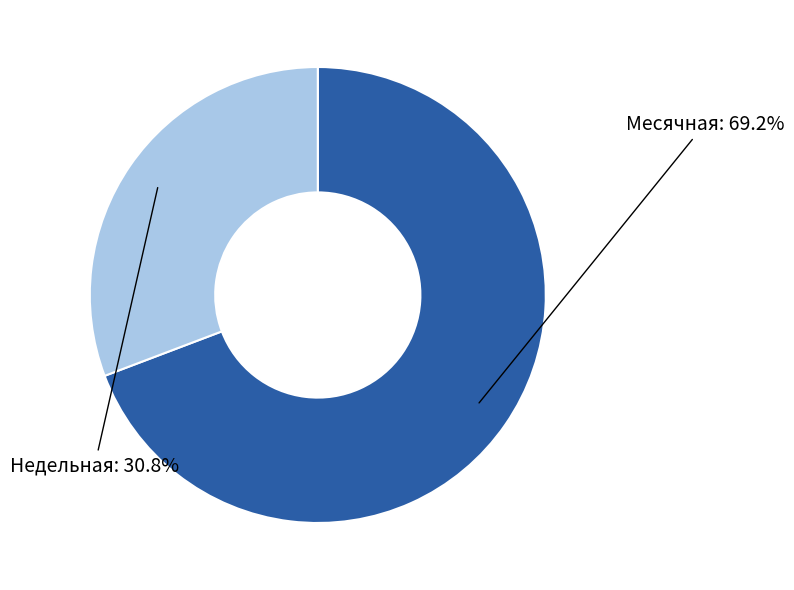

To the nearest percent, what is the difference between the Недельная and Месячная slice percentages?

38%